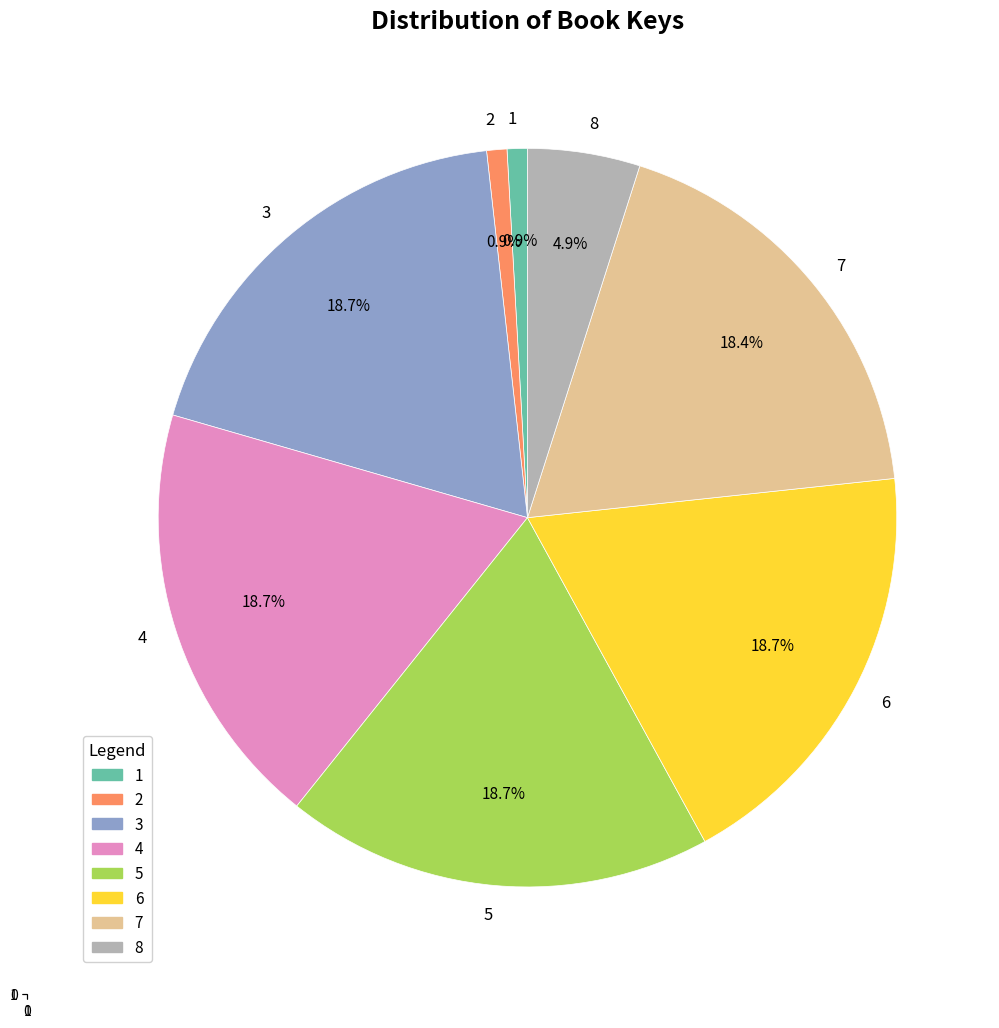

What is the ratio of the value at 4 to the value at 3?

1.0